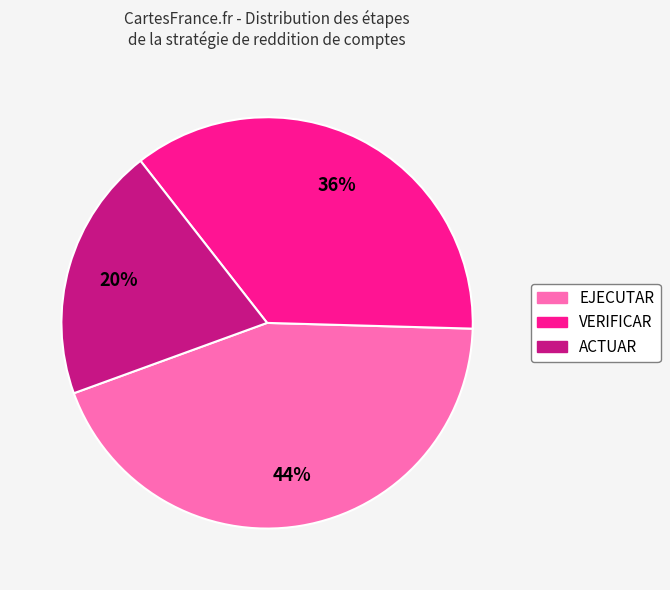

How many slices are in this pie chart?

3